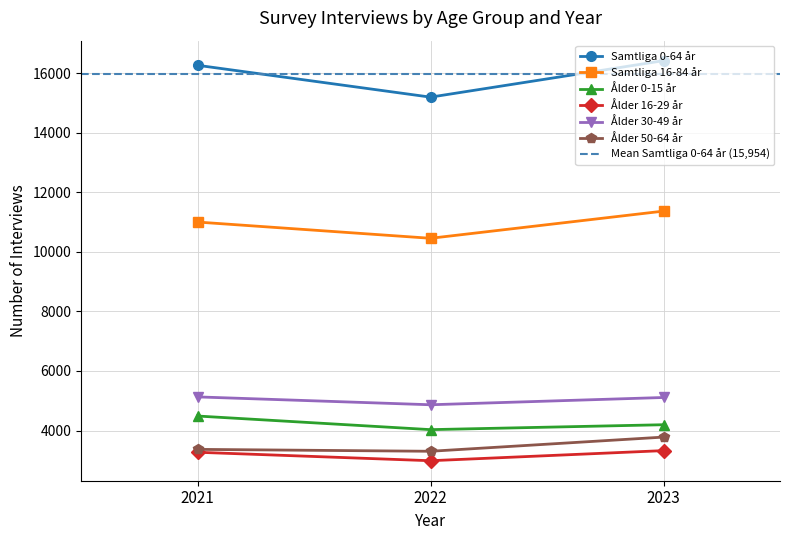

True or false: Ålder 30-49 år has a value of 6717 at 2021.

False